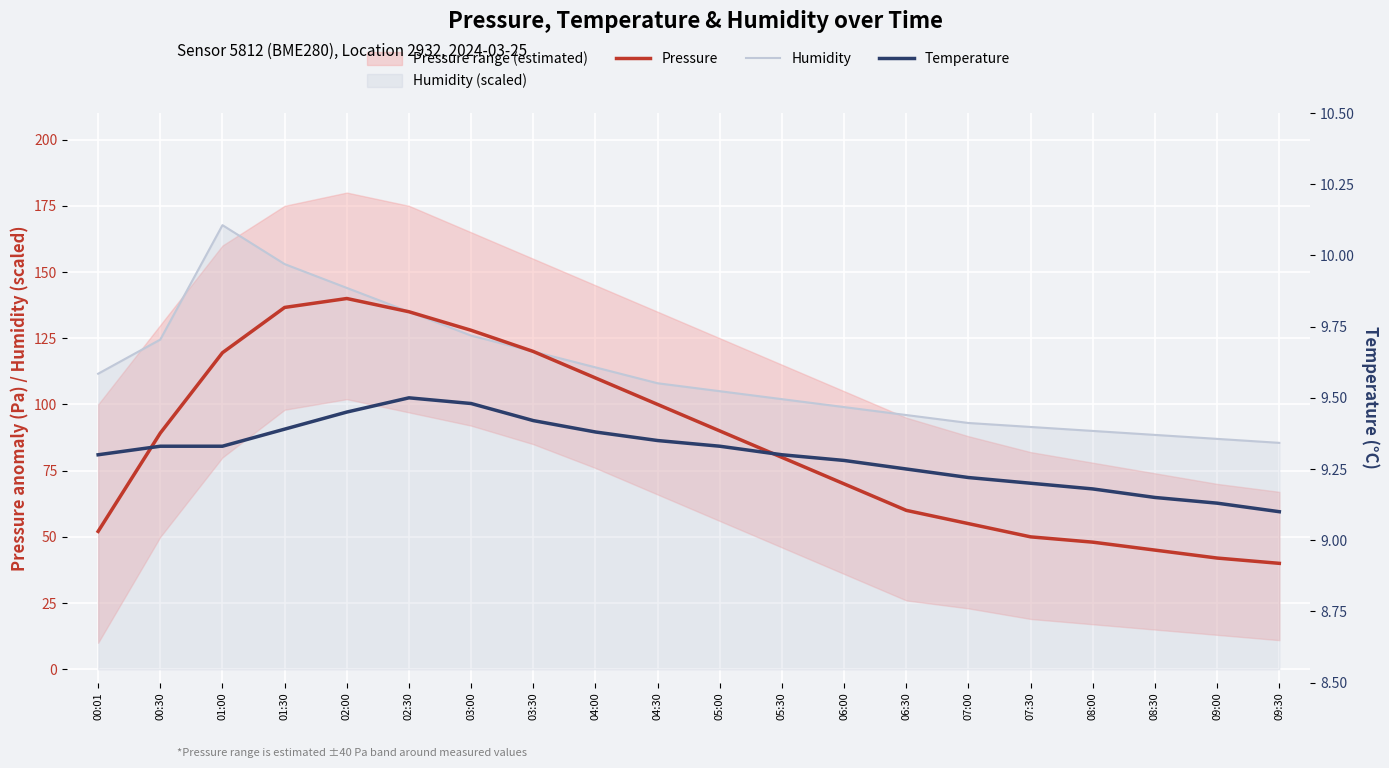

Is the value of Temperature at 01:00 greater than the value of Humidity at 02:00?

No